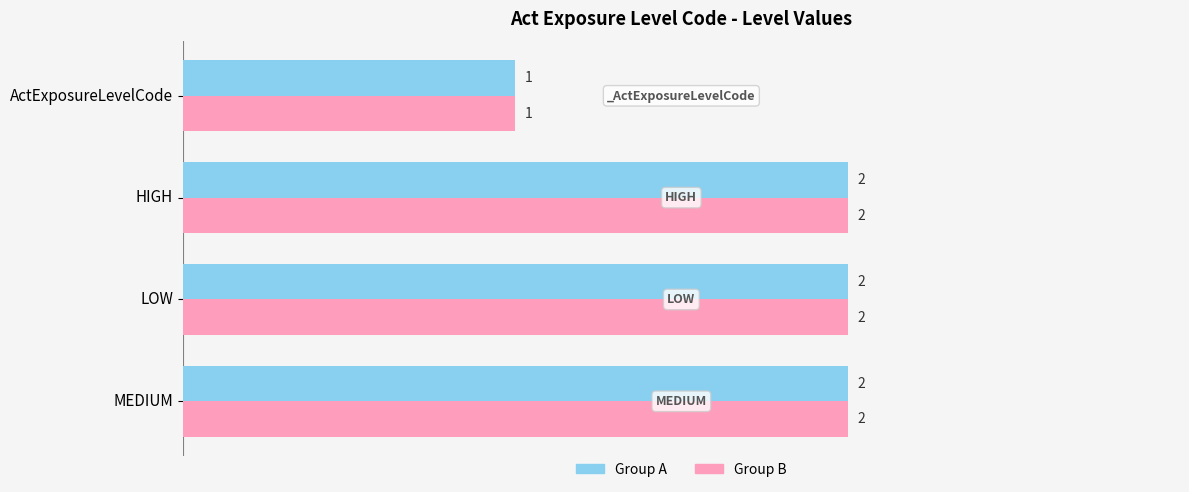

The value of Group B at HIGH is 1. True or false?

False